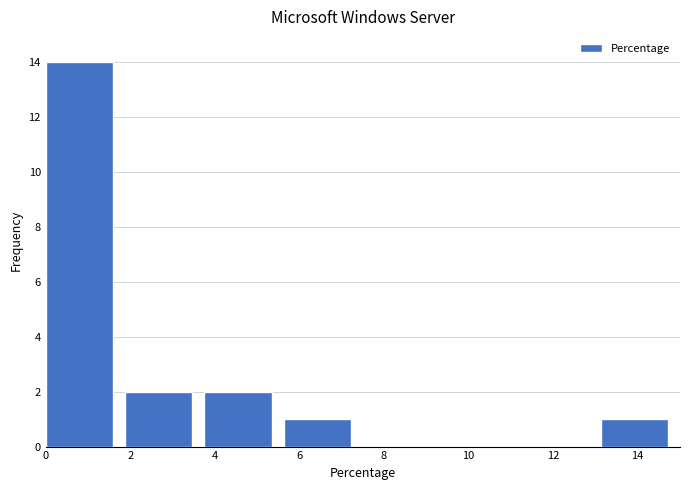

Reading left to right, transcribe this chart: for each bar, give the range it covers on the x-axis and its height. Neither the bar edges nor the heights are printed on the chart, so give them approximately, as read against the axes.

0.0 to 1.8: 14
1.8 to 3.8: 2
3.8 to 5.6: 2
5.6 to 7.6: 1
7.6 to 9.4: 0
9.4 to 11.2: 0
11.2 to 13.2: 0
13.2 to 15.0: 1